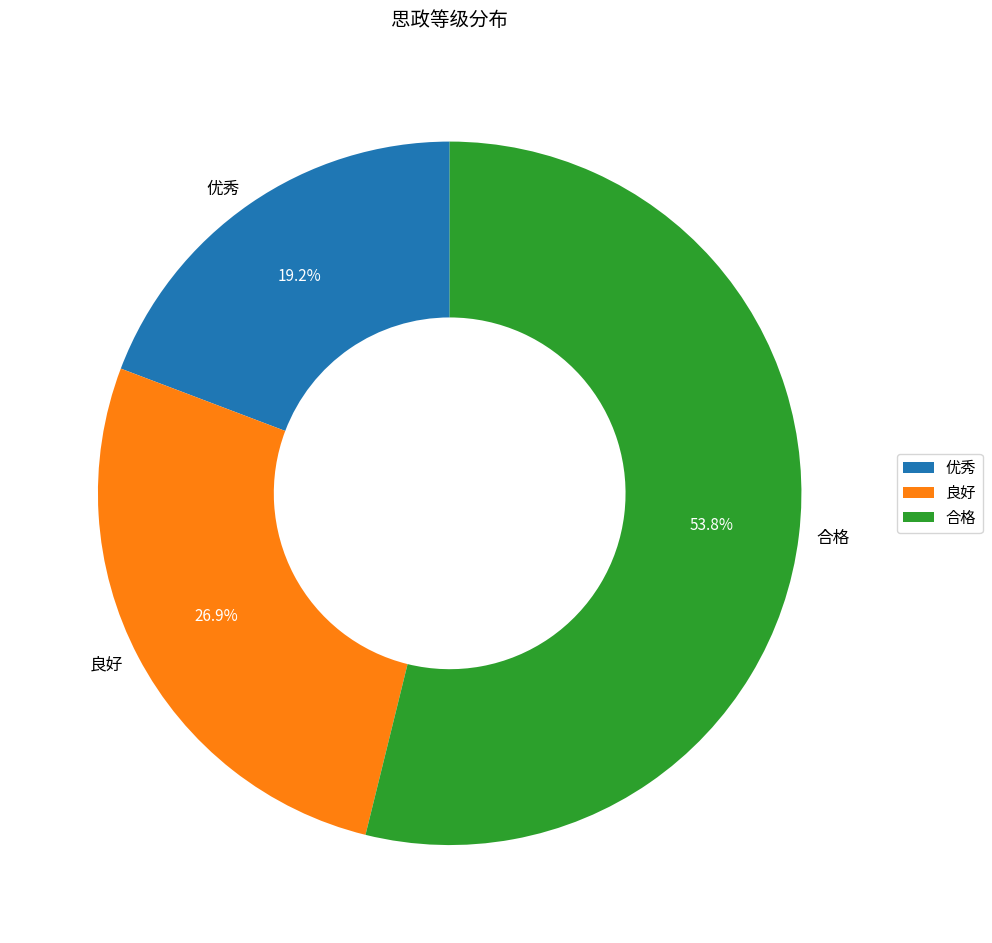

To the nearest percent, what is the difference between the 优秀 and 合格 slice percentages?

35%